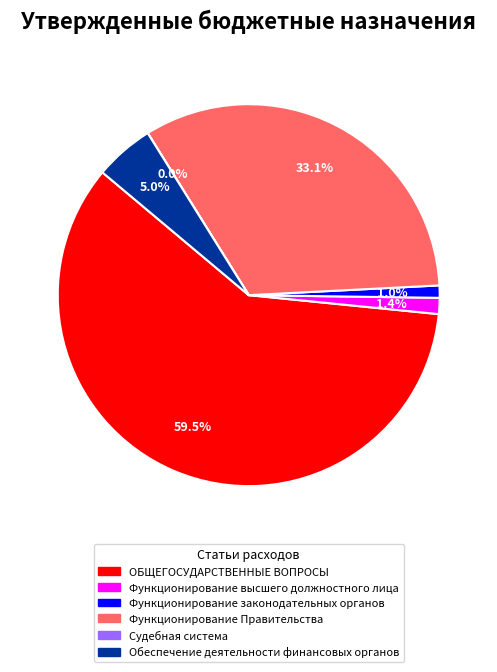

To the nearest percent, what is the average slice percentage?

17%